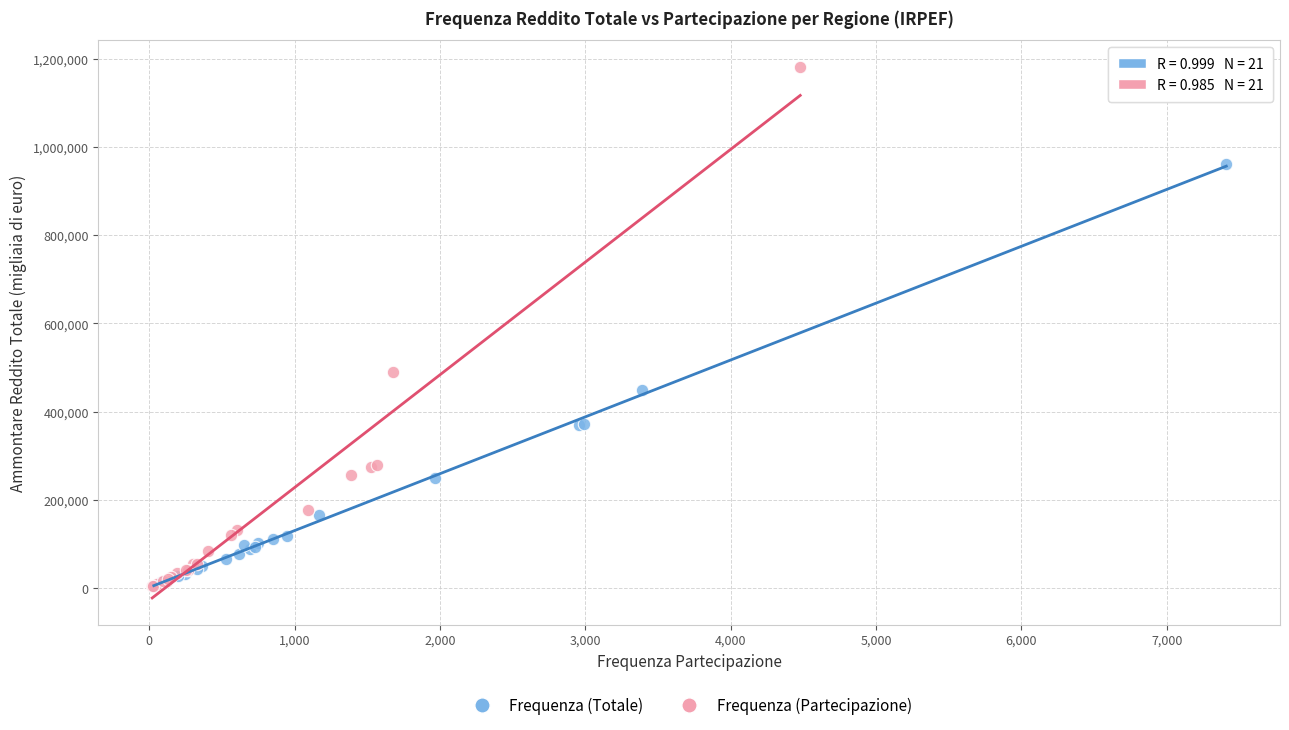

Which series has the largest Y range (max minus min)?

Frequenza (Partecipazione)